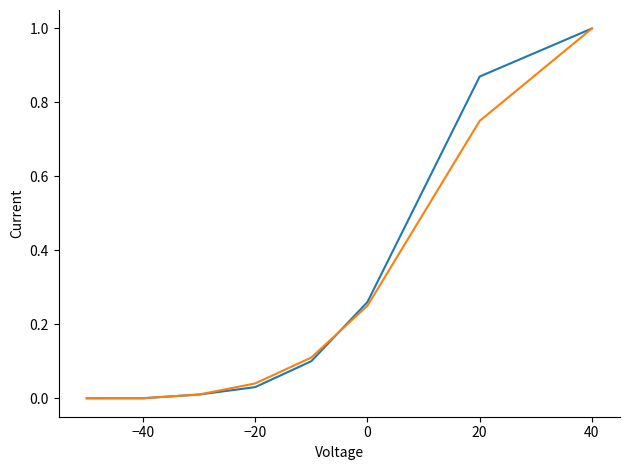

How many lines are shown in the chart?

2